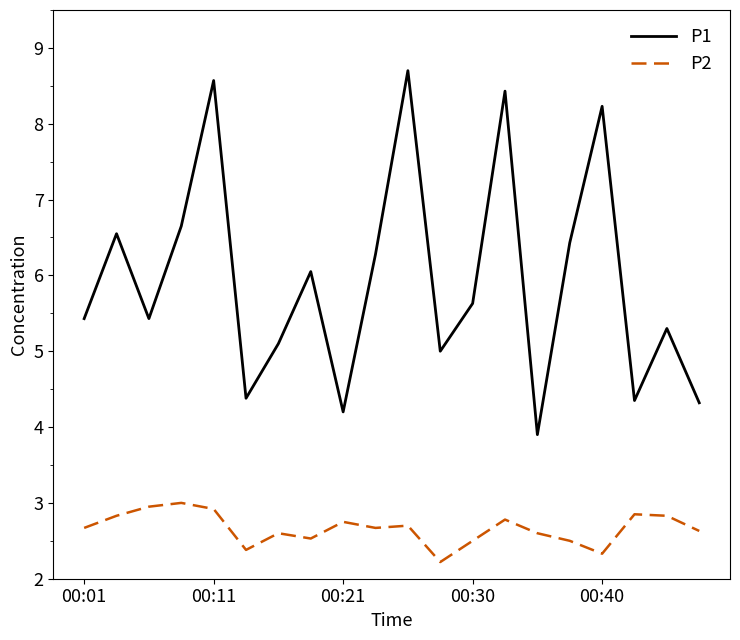

In P2, how many points are lower than both neighbors (excluding endpoints)?

5